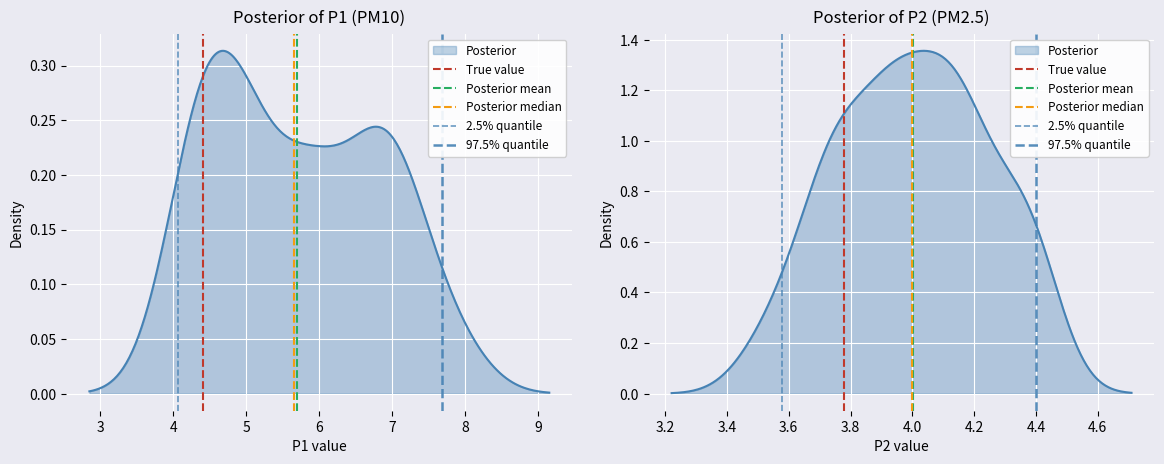

The value of True value at 3 is 1. True or false?

False